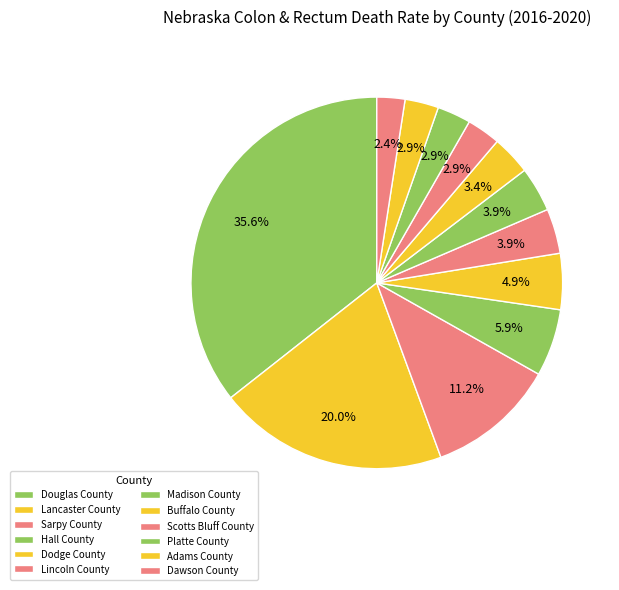

What is the largest slice in the pie chart?

Douglas County